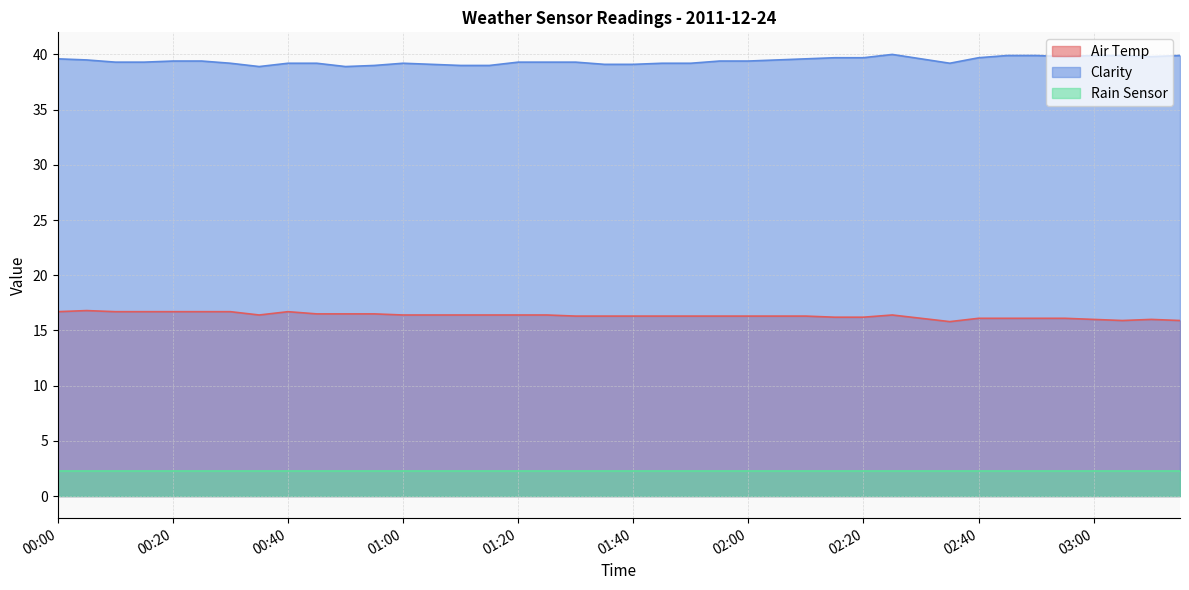

Rank the categories by Clarity value from highest to lowest.

02:25, 02:45, 02:50, 03:00, 03:05, 03:15, 02:55, 03:10, 02:15, 02:20, 02:40, 00:00, 02:10, 02:30, 00:05, 02:05, 00:20, 00:25, 01:55, 02:00, 00:10, 00:15, 01:20, 01:25, 01:30, 00:30, 00:40, 00:45, 01:00, 01:45, 01:50, 02:35, 01:05, 01:35, 01:40, 00:55, 01:10, 01:15, 00:35, 00:50